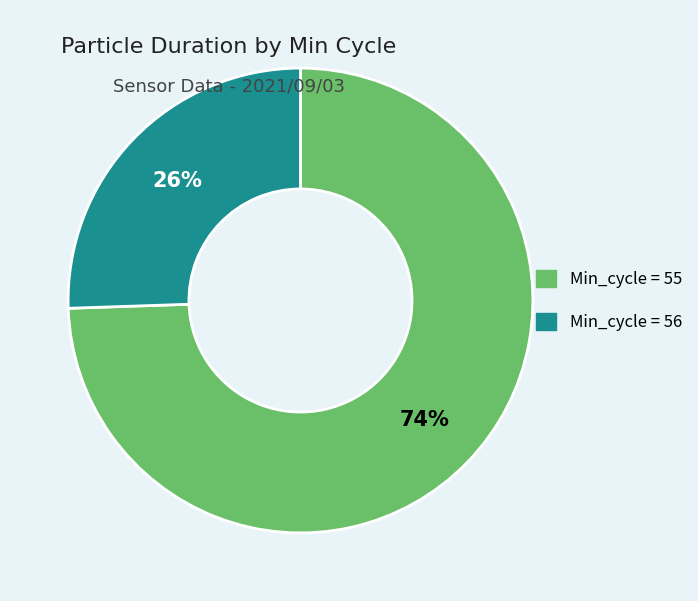

To the nearest percent, what is the average slice percentage?

50%